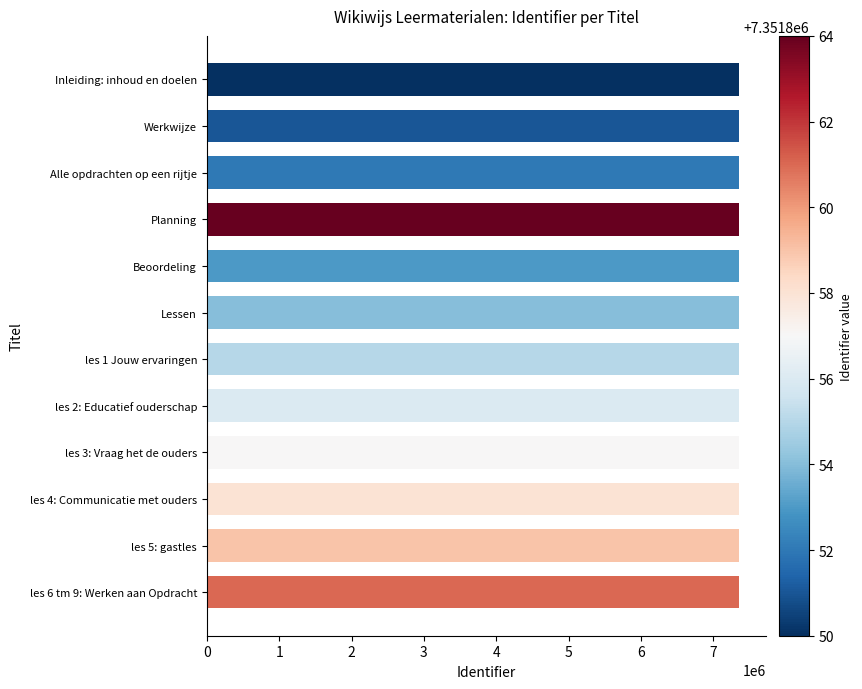

What is the sum of all values?

88222270